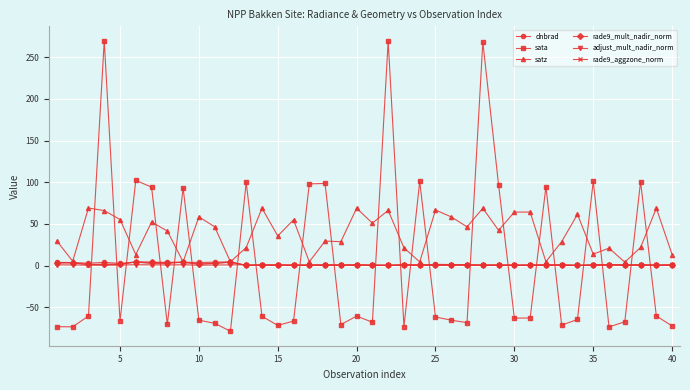

What is the smallest value displayed?

-78.7